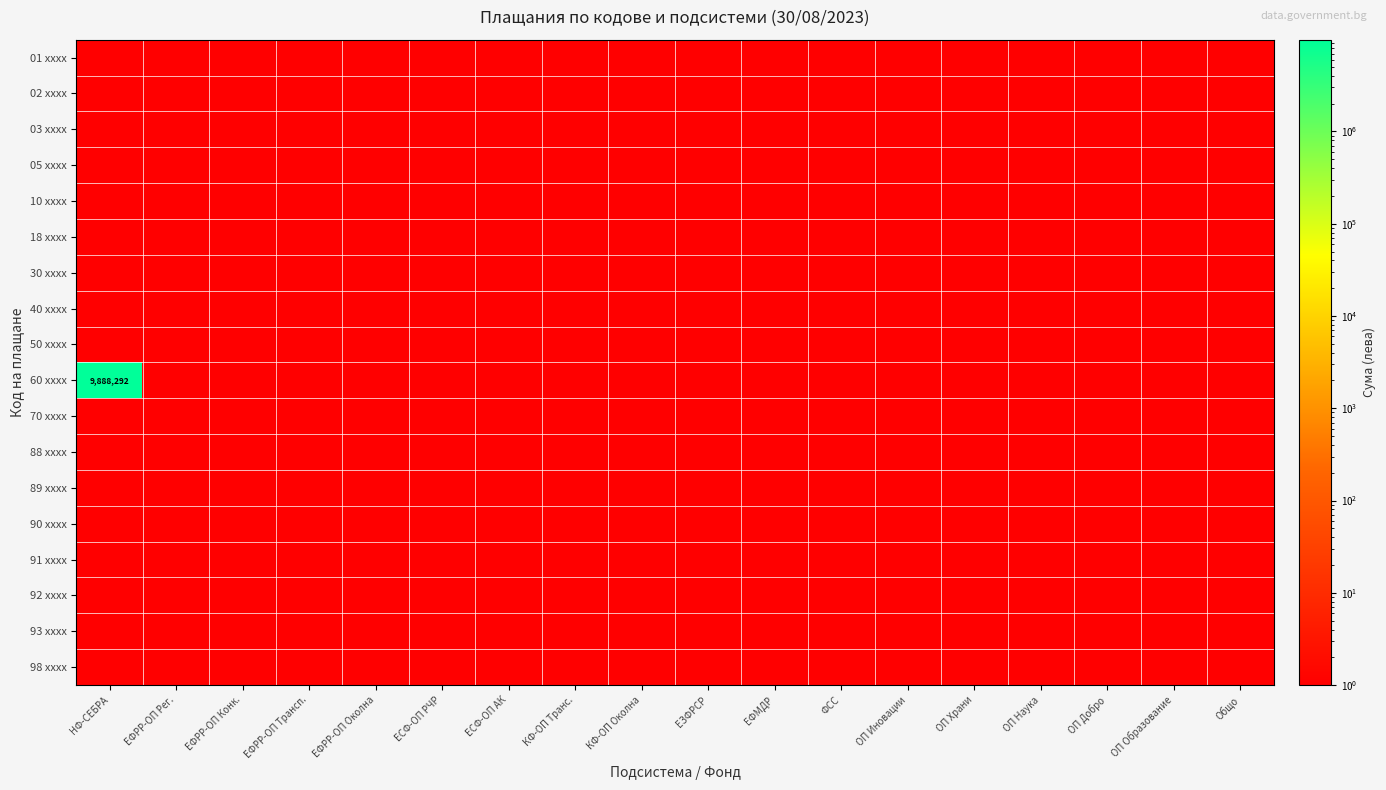

What is the sum of all 40 xxxx values?

18.0